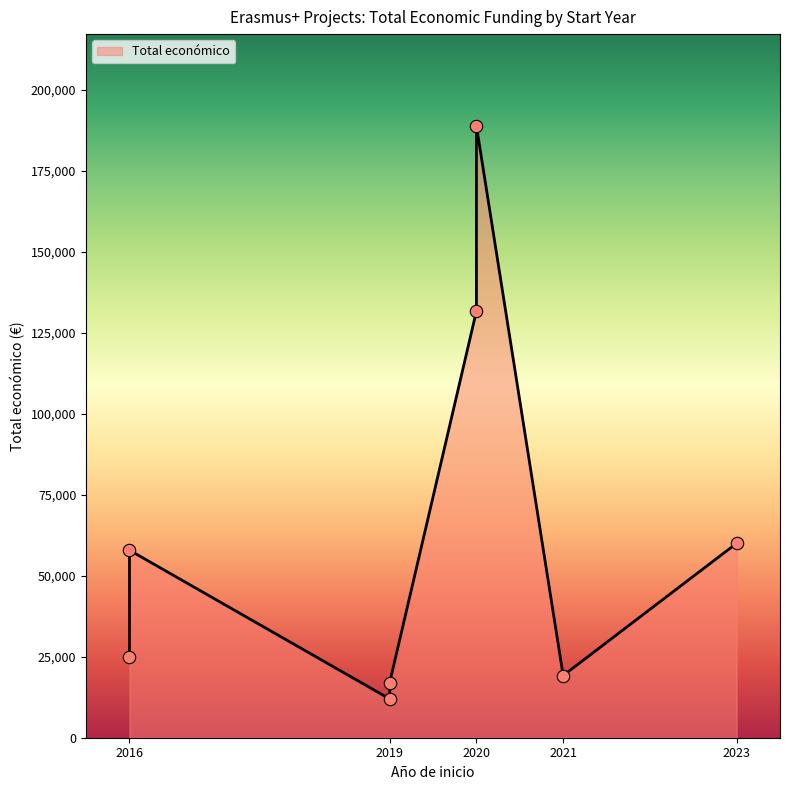

What is the change in value from 2023 to 2019?

-48032